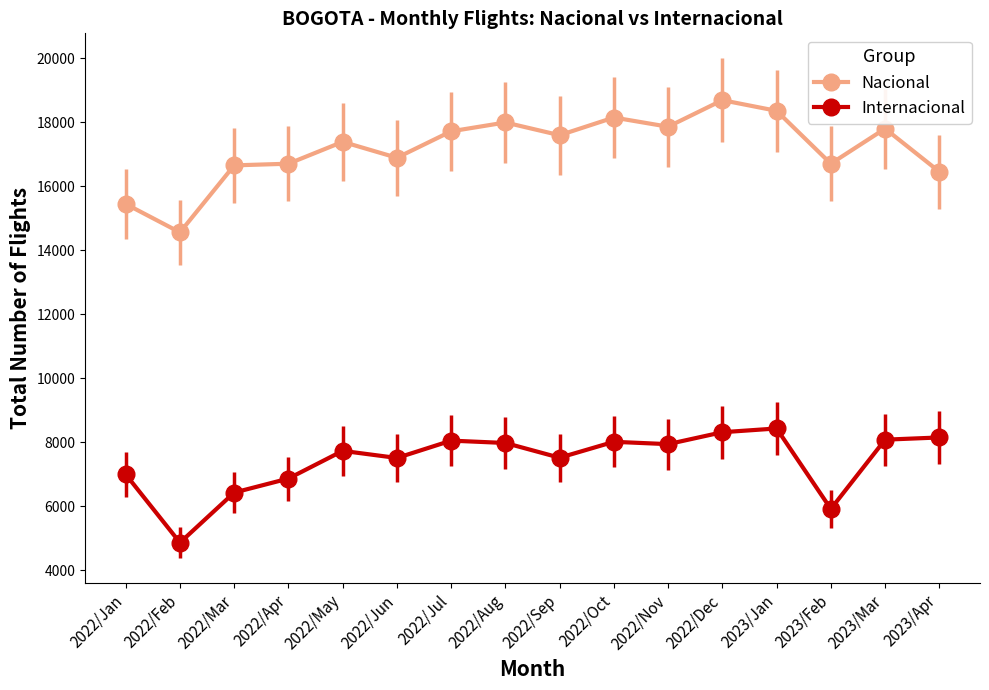

True or false: Nacional and Internacional cross at least once.

False